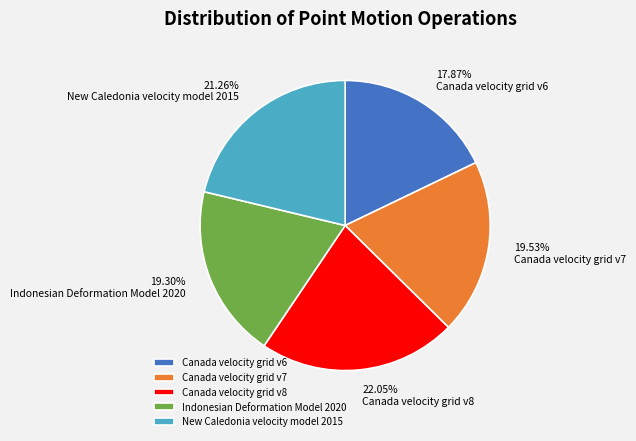

What percentage is NOT represented by Canada velocity grid v7?

80.5%